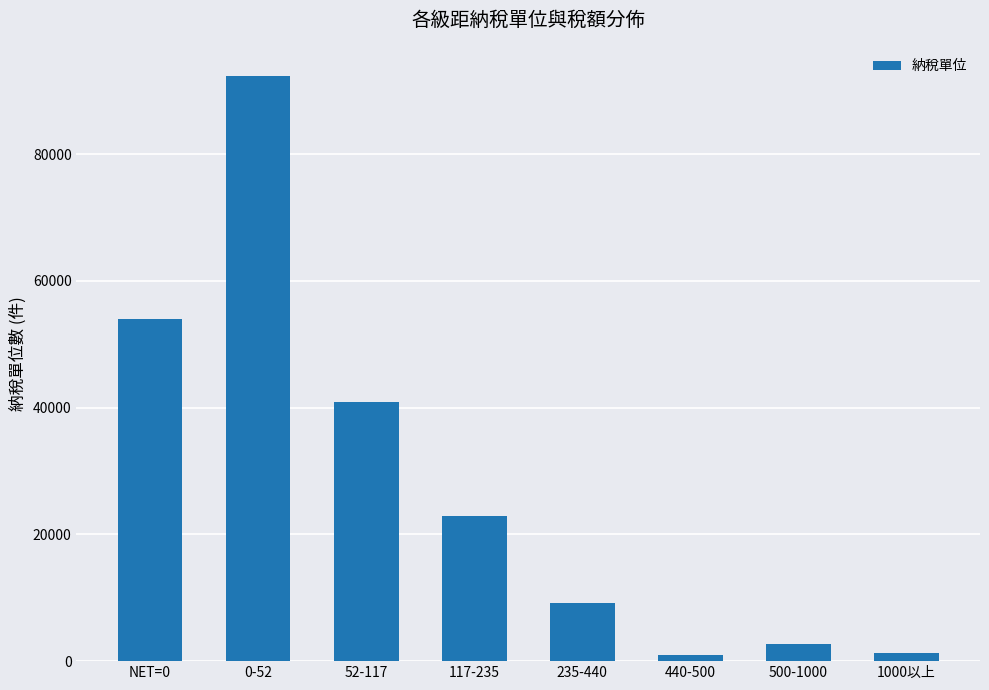

What is the label of the 2nd bar from the right?

500-1000